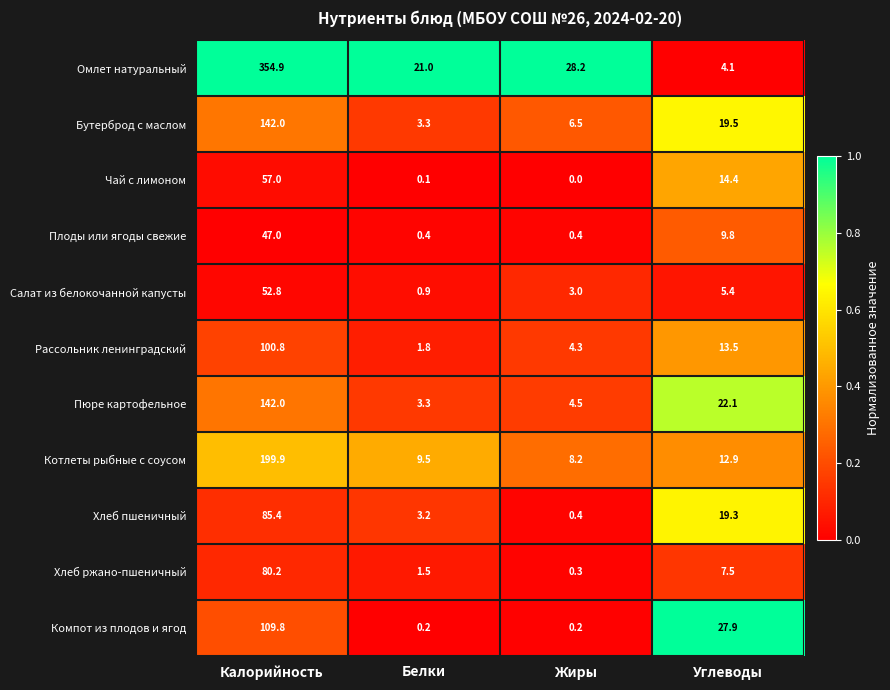

Count the number of categories in the chart.

4